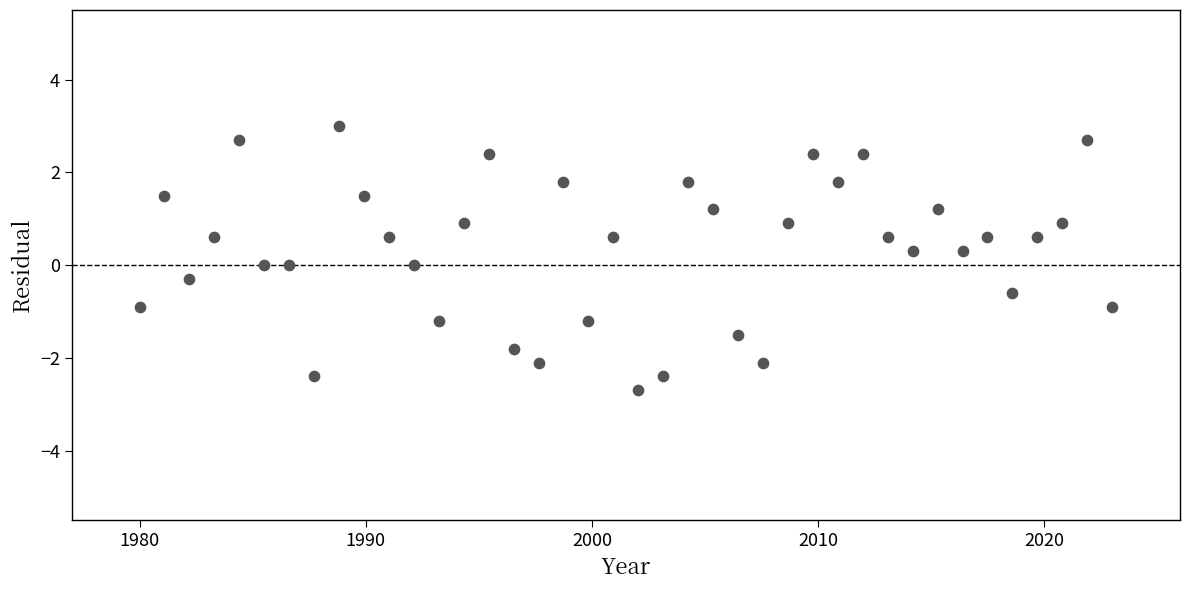

What is the range of Y values (max minus min)?

5.7